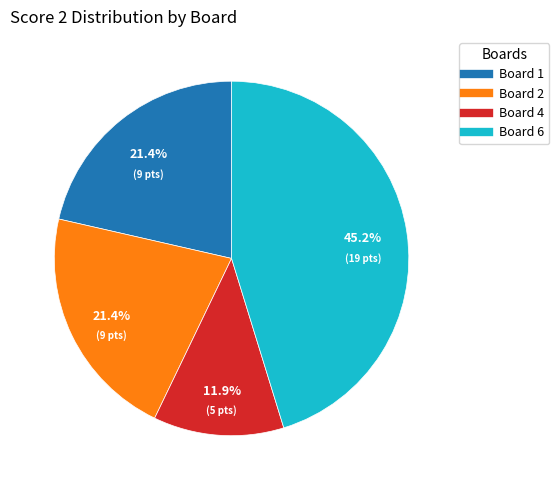

How many segments does this pie chart have?

4